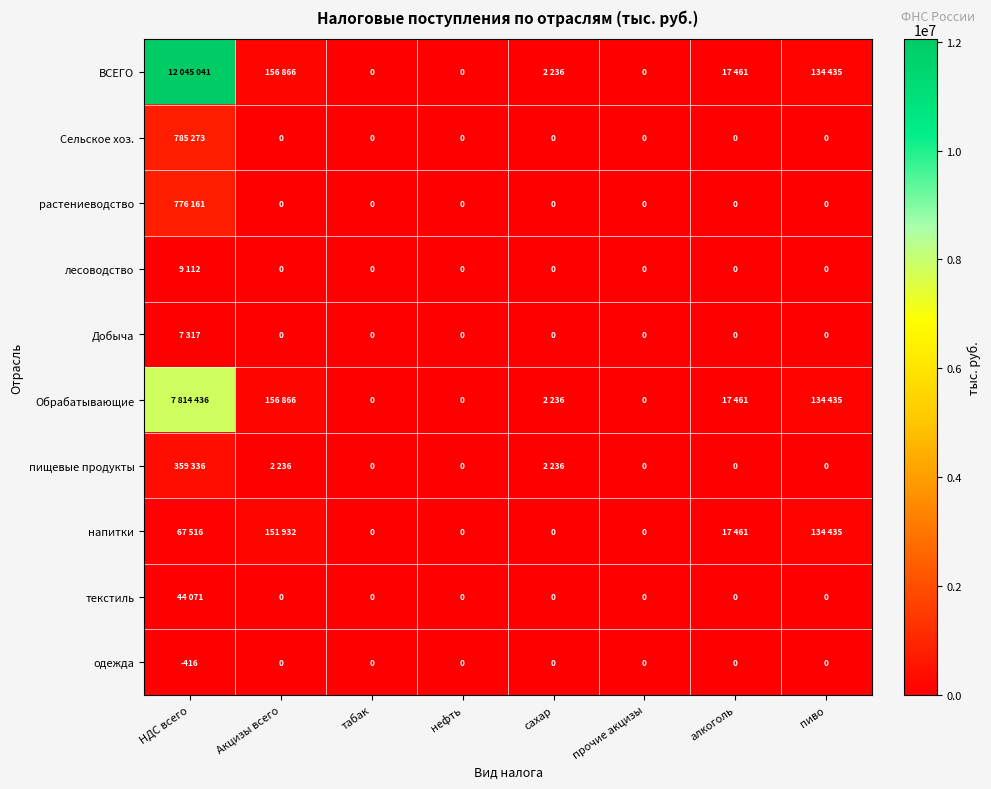

The value of одежда at НДС всего is -248. True or false?

False